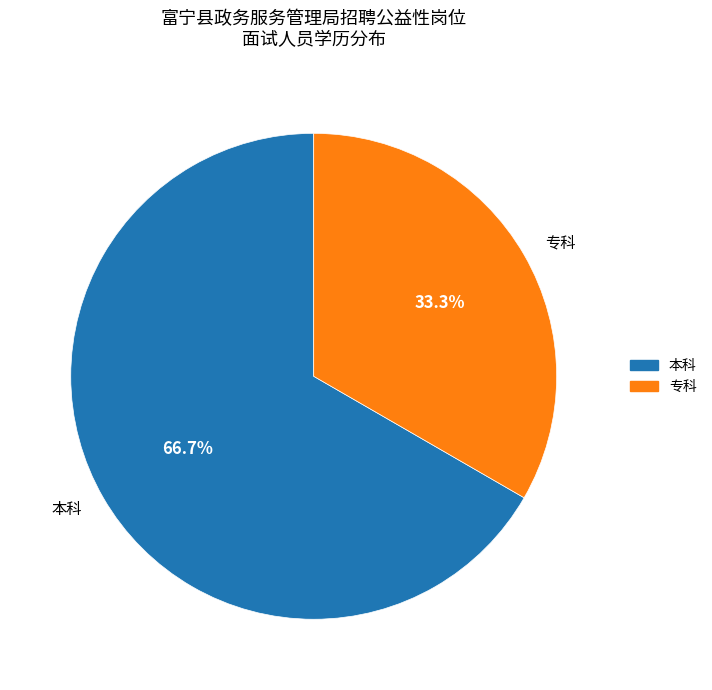

Rank the categories by value from lowest to highest.

专科, 本科